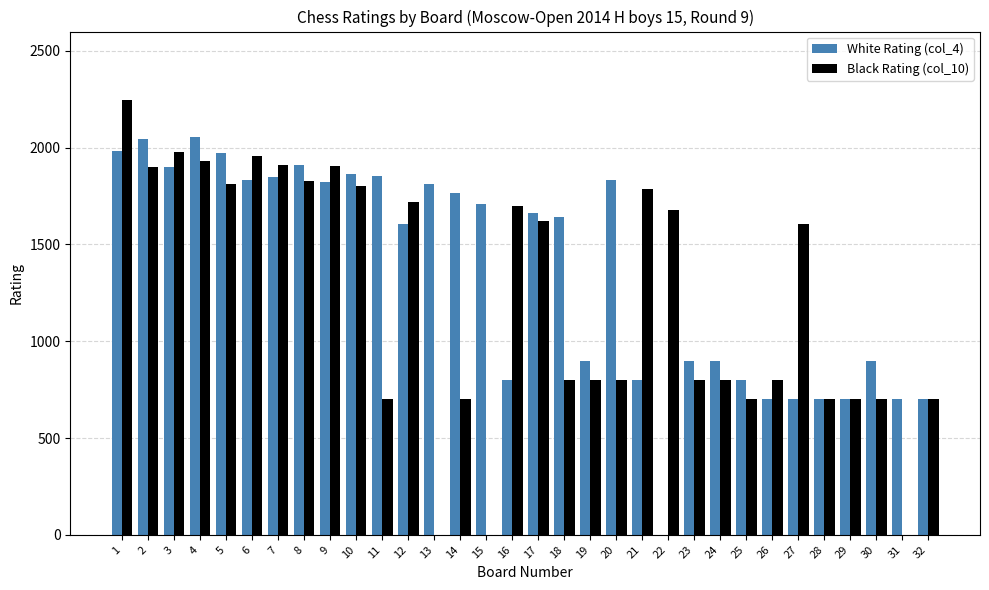

At which category is the sum across all series the highest?

1